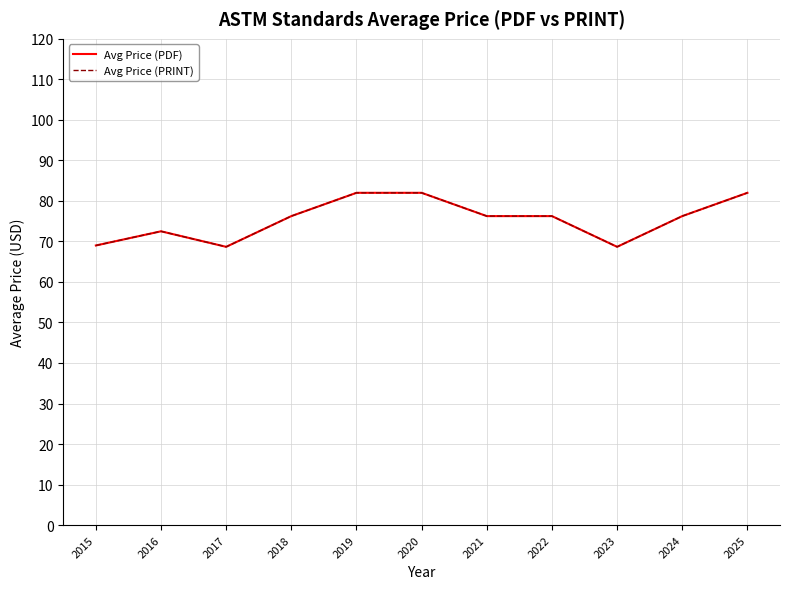

Is this an area chart (filled region under the line)?

No